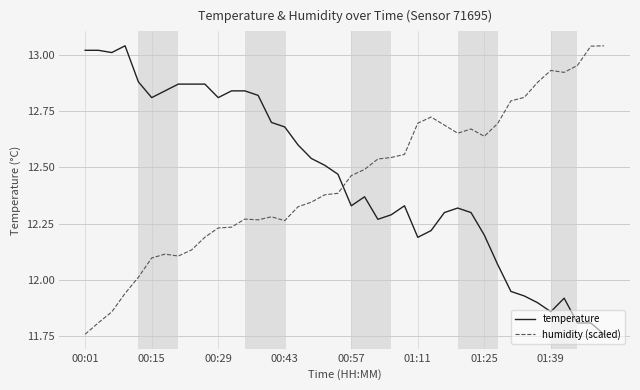

What is the difference between the maximum and minimum values in the humidity (scaled) series?

1.3